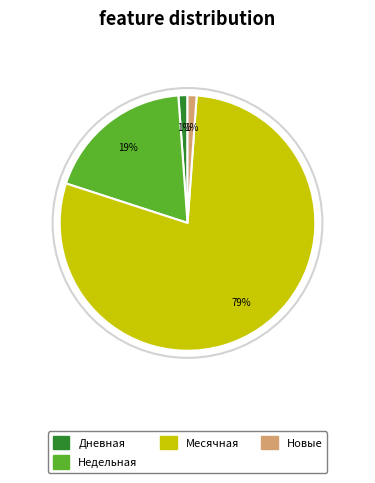

Is there a majority slice in this chart?

Yes